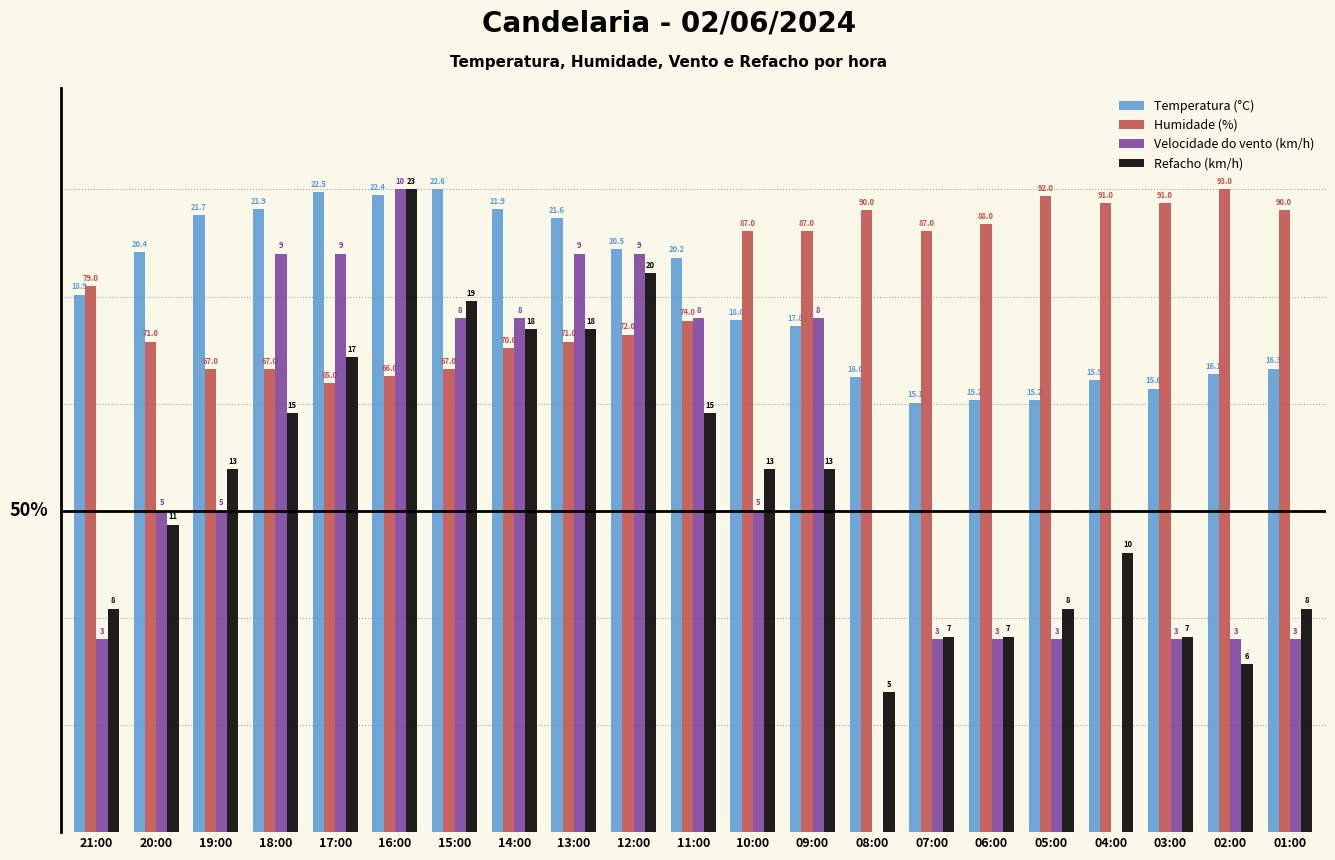

Are the bars horizontal?

No